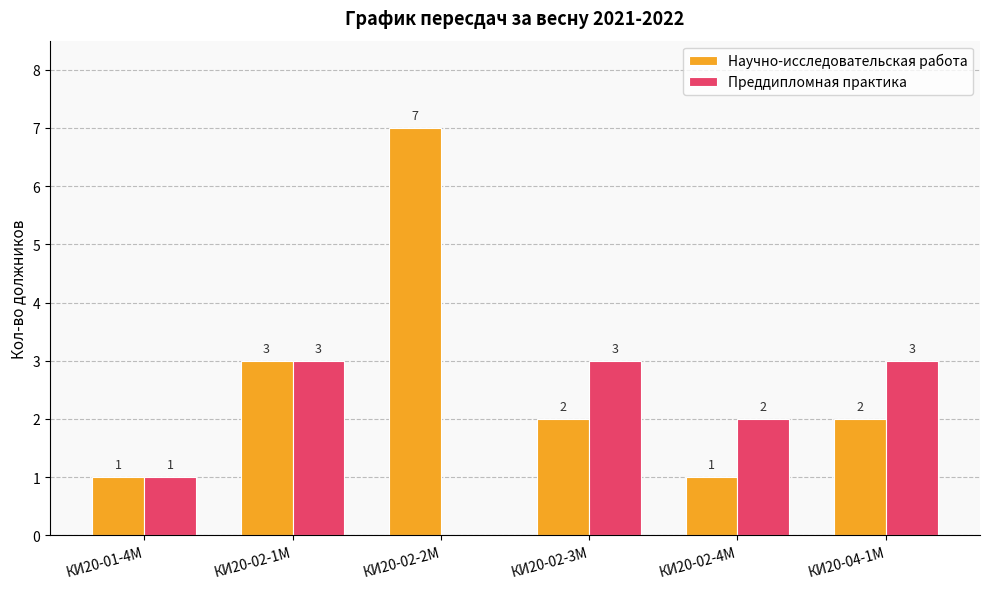

Is the value of Научно-исследовательская работа at КИ20-02-2М greater than the value of Преддипломная практика at КИ20-04-1М?

Yes